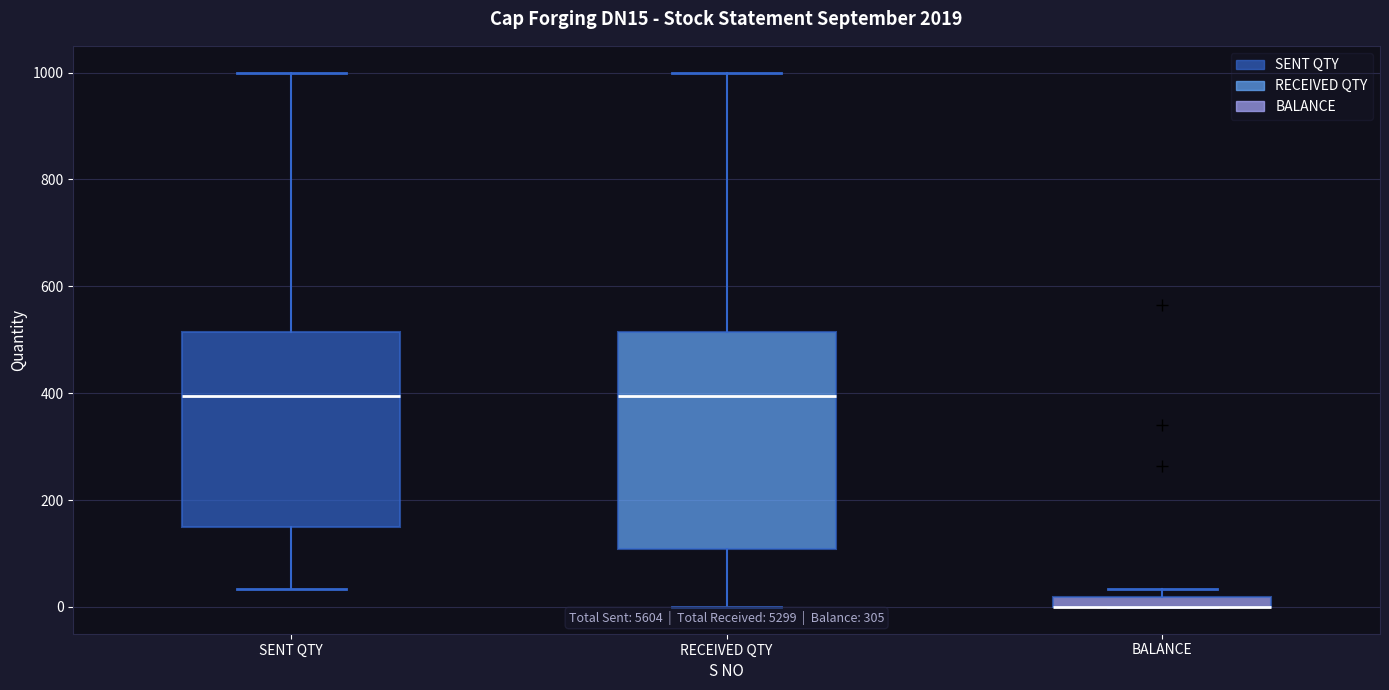

Where does the upper whisker of the box for RECEIVED QTY end on the y-axis? The values are not printed on the chart, so give them approximately, as read against the axis.

1000